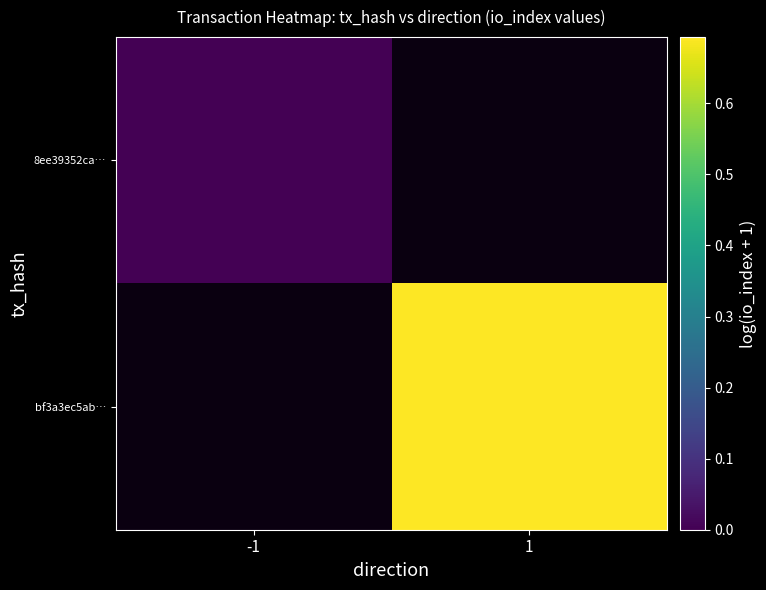

List the series in order of their overall mean, lowest first.

8ee39352ca…, bf3a3ec5ab…